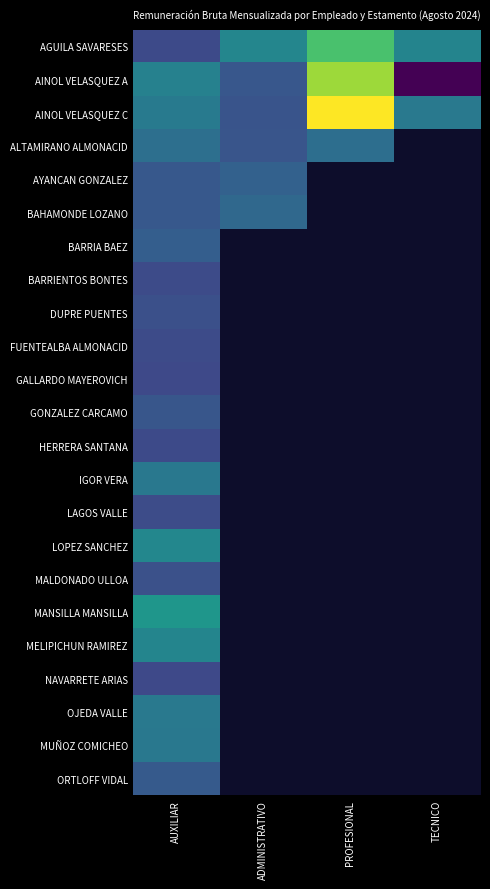

Reading left to right, list all the values displayed in this chart.

AGUILA SAVARESES: AUXILIAR=701607	ADMINISTRATIVO=1246716	PROFESIONAL=1833306	TECNICO=1228959
AINOL VELASQUEZ A: AUXILIAR=1205829	ADMINISTRATIVO=817174	PROFESIONAL=2167577	TECNICO=184830
AINOL VELASQUEZ C: AUXILIAR=1129935	ADMINISTRATIVO=784199	PROFESIONAL=2503184	TECNICO=1120923
ALTAMIRANO ALMONACID: AUXILIAR=1029709	ADMINISTRATIVO=799622	PROFESIONAL=1022807	TECNICO=0
AYANCAN GONZALEZ: AUXILIAR=825760	ADMINISTRATIVO=907476	PROFESIONAL=0	TECNICO=0
BAHAMONDE LOZANO: AUXILIAR=823820	ADMINISTRATIVO=968724	PROFESIONAL=0	TECNICO=0
BARRIA BAEZ: AUXILIAR=873720	ADMINISTRATIVO=0	PROFESIONAL=0	TECNICO=0
BARRIENTOS BONTES: AUXILIAR=710864	ADMINISTRATIVO=0	PROFESIONAL=0	TECNICO=0
DUPRE PUENTES: AUXILIAR=748579	ADMINISTRATIVO=0	PROFESIONAL=0	TECNICO=0
FUENTEALBA ALMONACID: AUXILIAR=710864	ADMINISTRATIVO=0	PROFESIONAL=0	TECNICO=0
GALLARDO MAYEROVICH: AUXILIAR=696669	ADMINISTRATIVO=0	PROFESIONAL=0	TECNICO=0
GONZALEZ CARCAMO: AUXILIAR=804173	ADMINISTRATIVO=0	PROFESIONAL=0	TECNICO=0
HERRERA SANTANA: AUXILIAR=702765	ADMINISTRATIVO=0	PROFESIONAL=0	TECNICO=0
IGOR VERA: AUXILIAR=1115955	ADMINISTRATIVO=0	PROFESIONAL=0	TECNICO=0
LAGOS VALLE: AUXILIAR=720263	ADMINISTRATIVO=0	PROFESIONAL=0	TECNICO=0
LOPEZ SANCHEZ: AUXILIAR=1257442	ADMINISTRATIVO=0	PROFESIONAL=0	TECNICO=0
MALDONADO ULLOA: AUXILIAR=758479	ADMINISTRATIVO=0	PROFESIONAL=0	TECNICO=0
MANSILLA MANSILLA: AUXILIAR=1404793	ADMINISTRATIVO=0	PROFESIONAL=0	TECNICO=0
MELIPICHUN RAMIREZ: AUXILIAR=1236241	ADMINISTRATIVO=0	PROFESIONAL=0	TECNICO=0
NAVARRETE ARIAS: AUXILIAR=697828	ADMINISTRATIVO=0	PROFESIONAL=0	TECNICO=0
OJEDA VALLE: AUXILIAR=1125816	ADMINISTRATIVO=0	PROFESIONAL=0	TECNICO=0
MUÑOZ COMICHEO: AUXILIAR=1115955	ADMINISTRATIVO=0	PROFESIONAL=0	TECNICO=0
ORTLOFF VIDAL: AUXILIAR=844556	ADMINISTRATIVO=0	PROFESIONAL=0	TECNICO=0